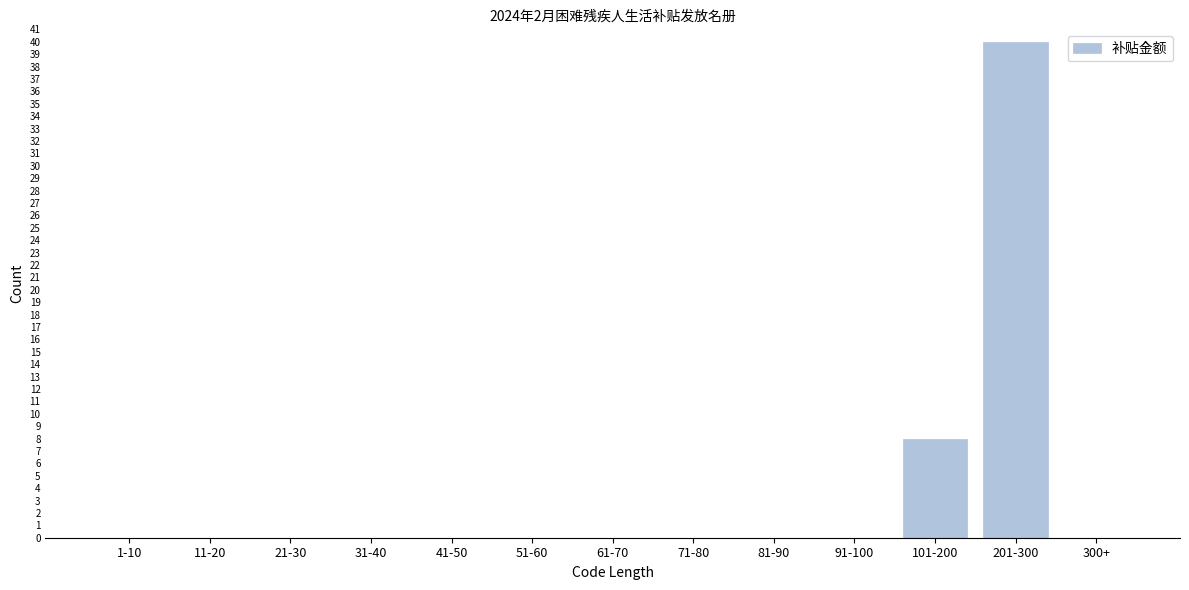

Reading left to right, extract all data points from this chart.

1-10=0	11-20=0	21-30=0	31-40=0	41-50=0	51-60=0	61-70=0	71-80=0	81-90=0	91-100=0	101-200=8	201-300=40	300+=0